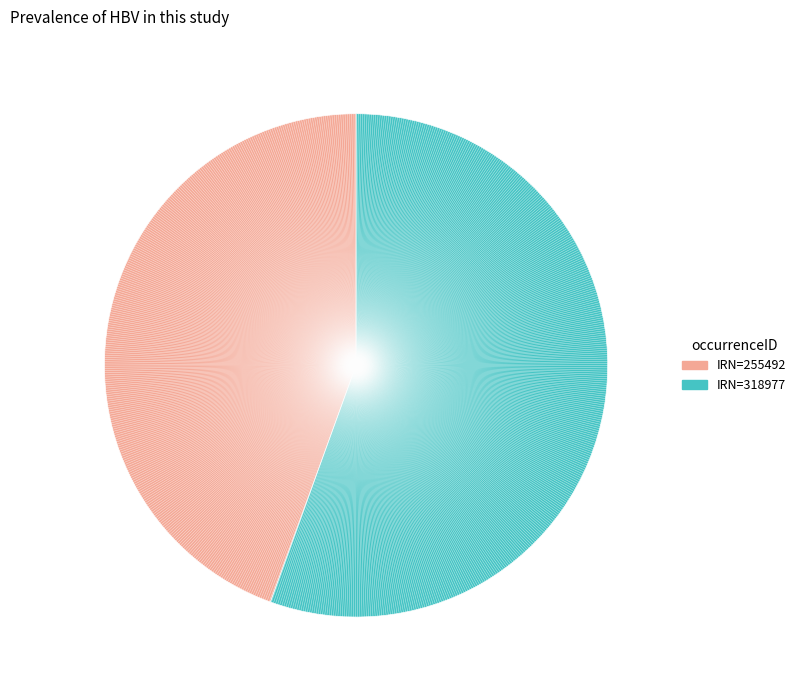

Is there a majority slice in this chart?

Yes